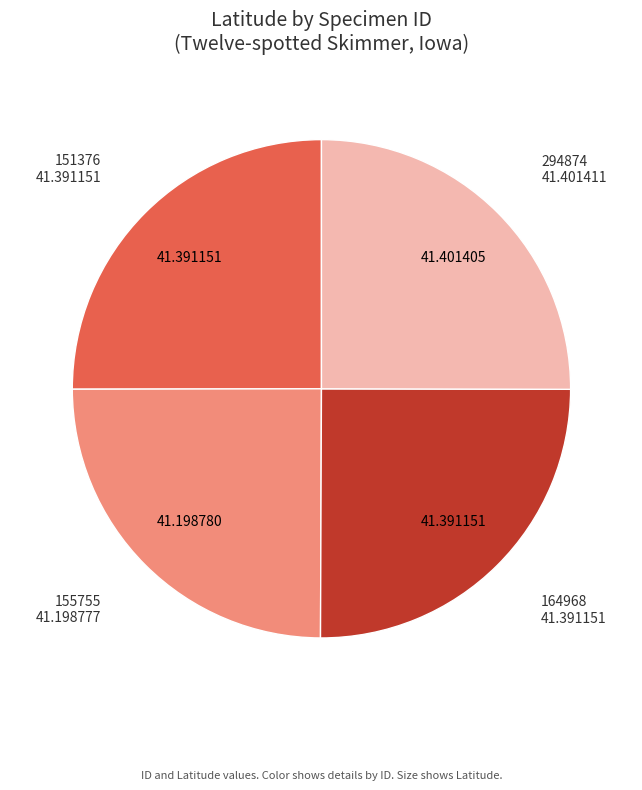

Does any single category account for the majority?

No